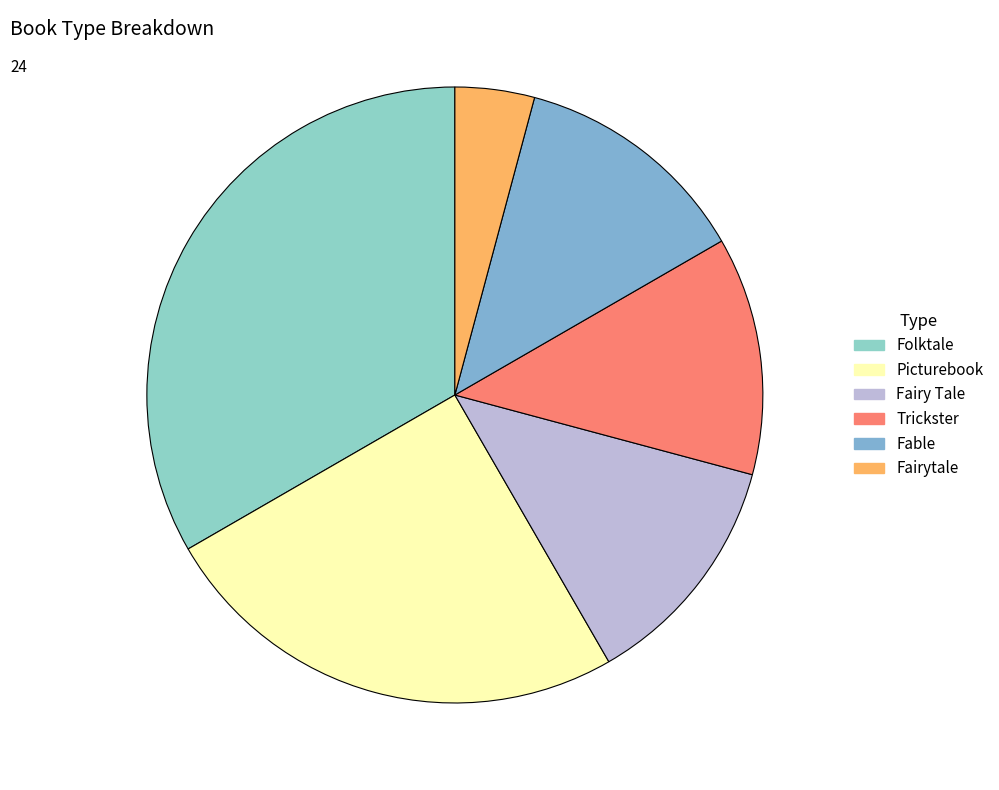

What is the change in value from Picturebook to Fable?

-3